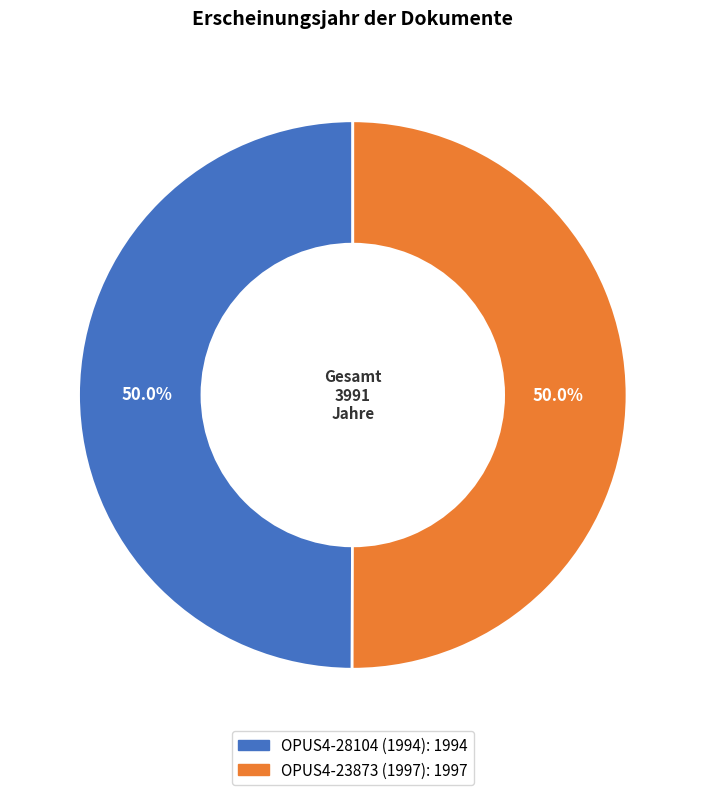

To the nearest percent, what is the combined percentage of OPUS4-23873 (1997) and OPUS4-28104 (1994)?

100%